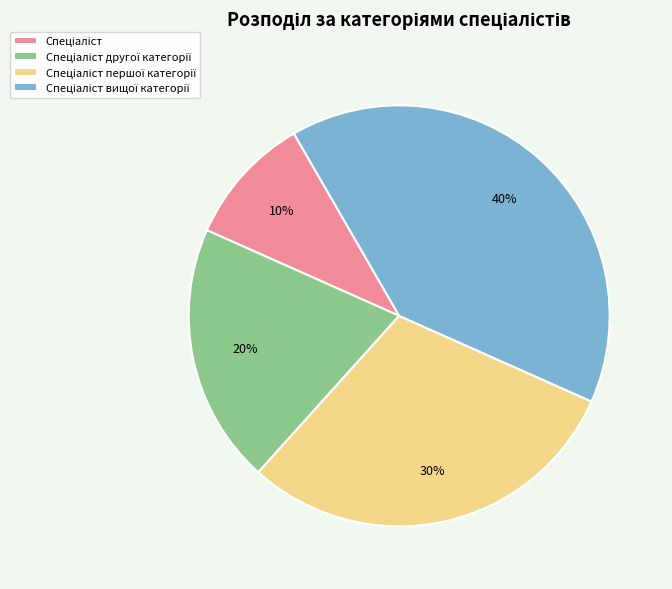

To the nearest percent, what is the difference between the largest and smallest slice percentages?

30%